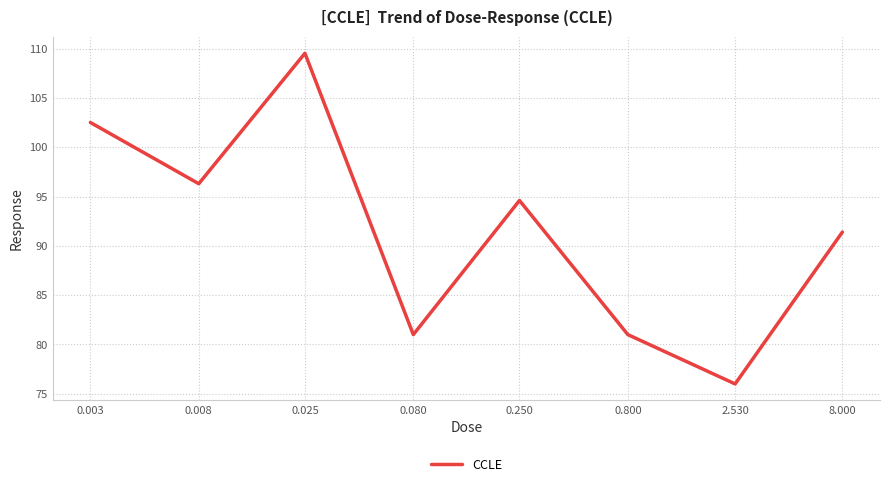

What is the difference between the maximum and minimum values?

33.5